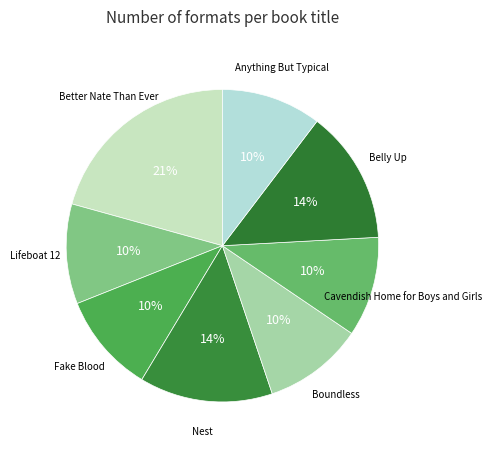

Count the number of slices in the pie.

8